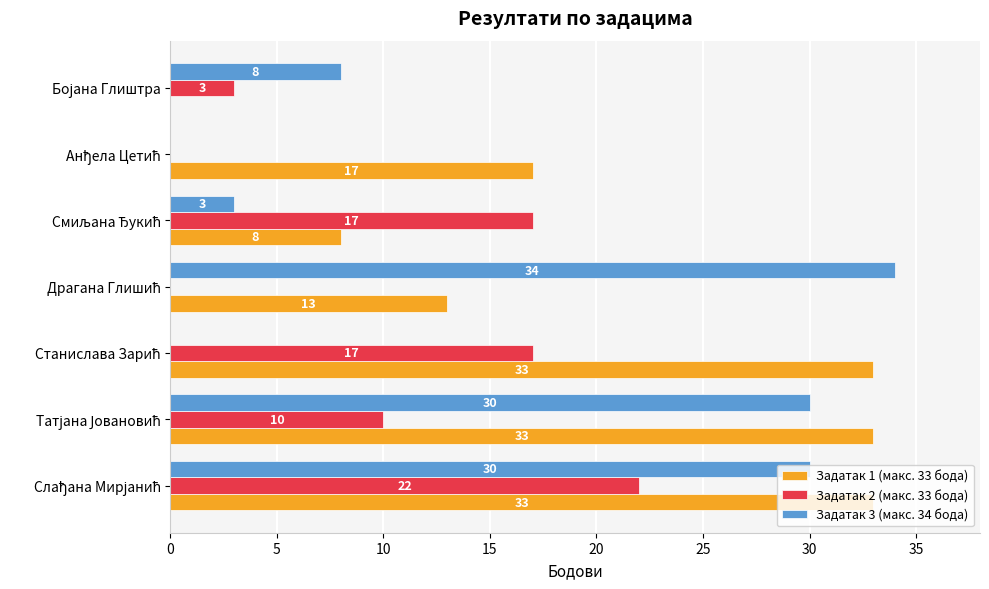

How many Задатак 2 (макс. 33 бода) values are between 0 and 17?

6